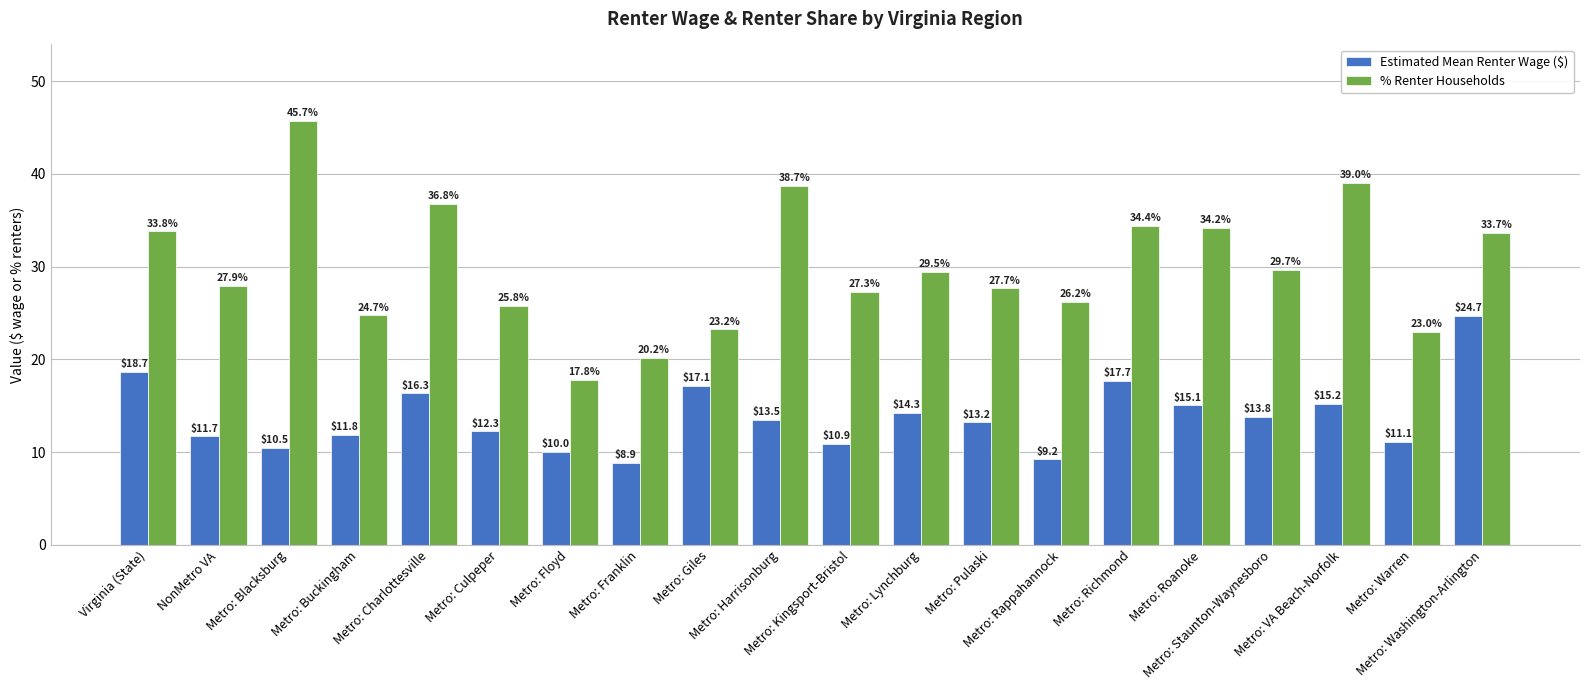

The value of Estimated Mean Renter Wage ($) at Metro: Floyd is 10.0. True or false?

True